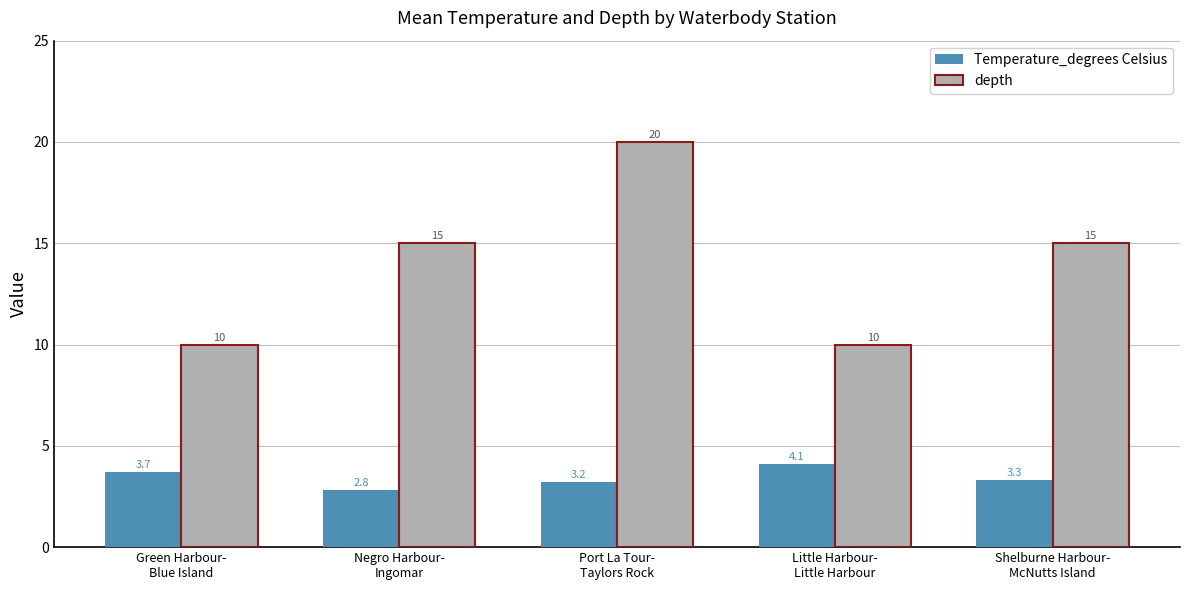

What is the maximum value shown in the chart?

20.0